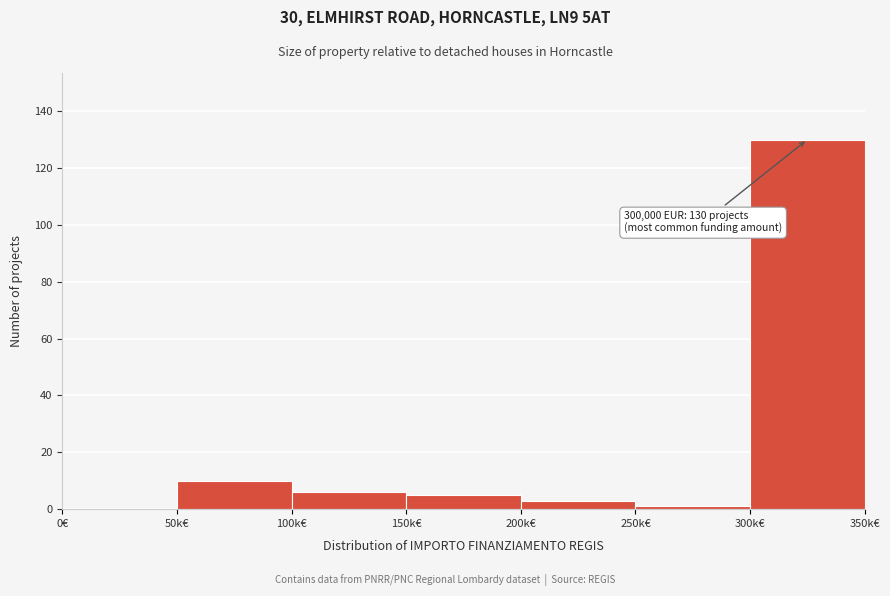

Reading left to right, transcribe all the data shown in this chart.

0€=0	50k€=10	100k€=6	150k€=5	200k€=3	250k€=1	300k€=130